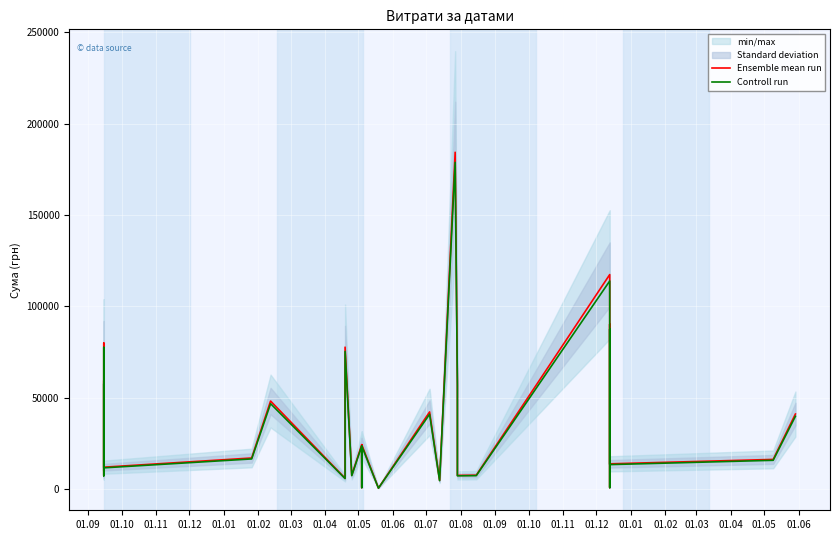

Does the chart display data point markers on the line(s)?

No